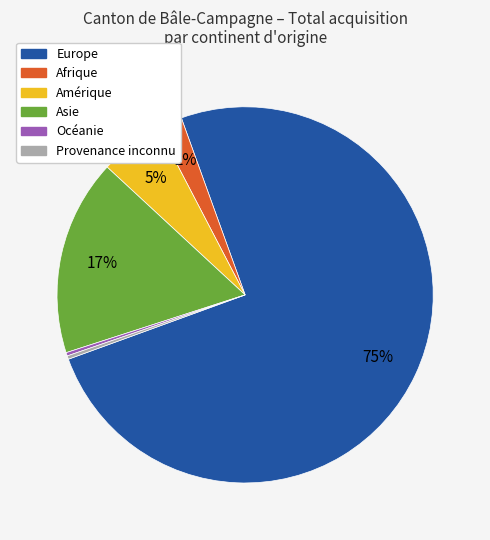

Which slice represents more than half of the pie?

Europe